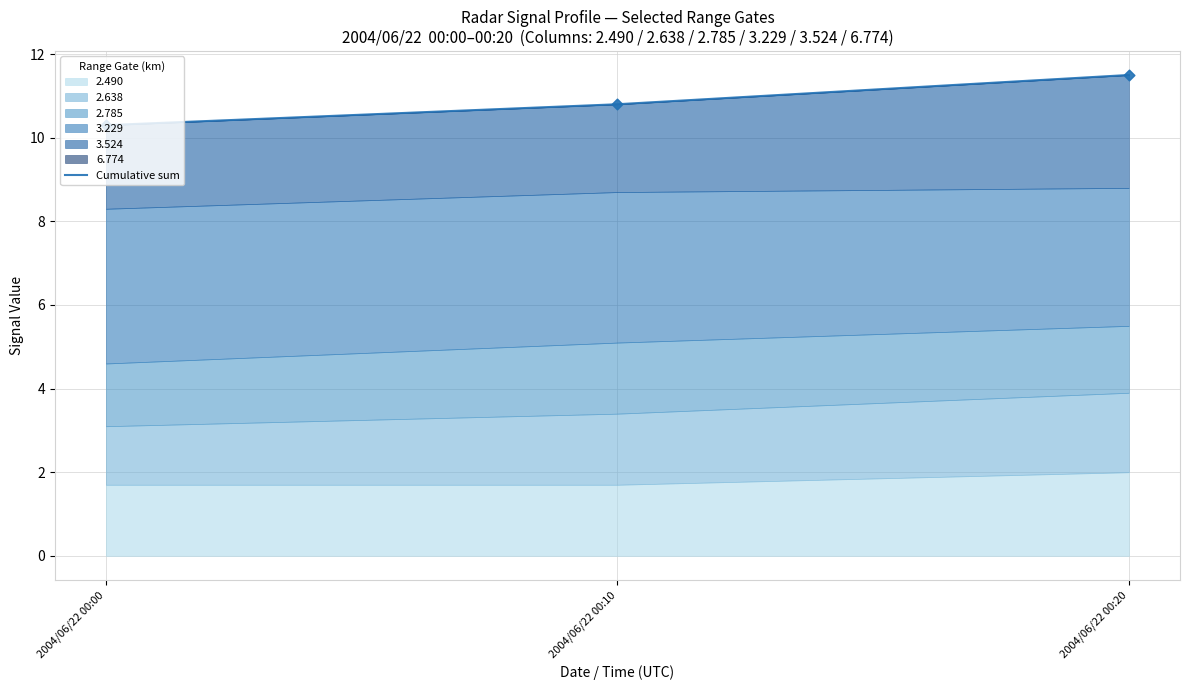

Which has a higher value, 2004/06/22 00:10 or 2004/06/22 00:20?

2004/06/22 00:20